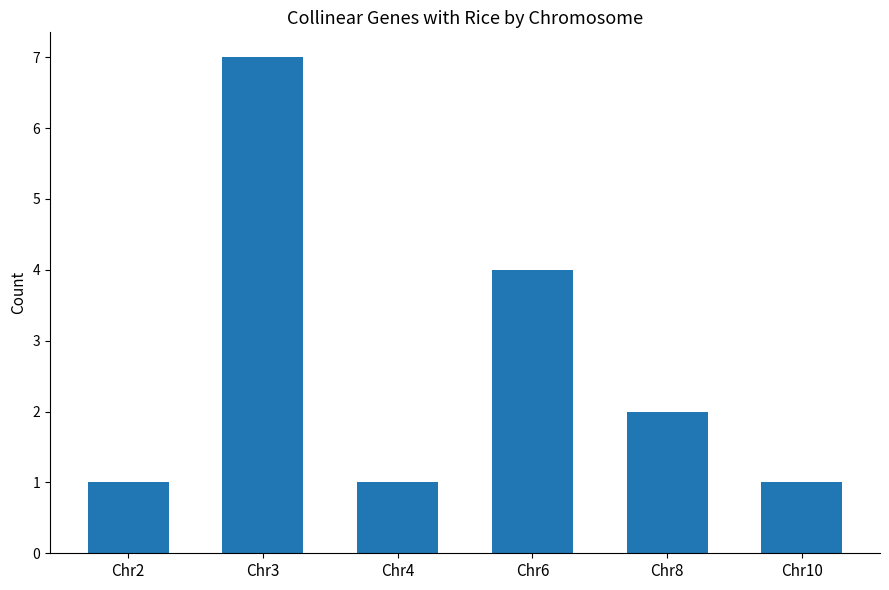

What is the value of the 6th bar from the left?

1